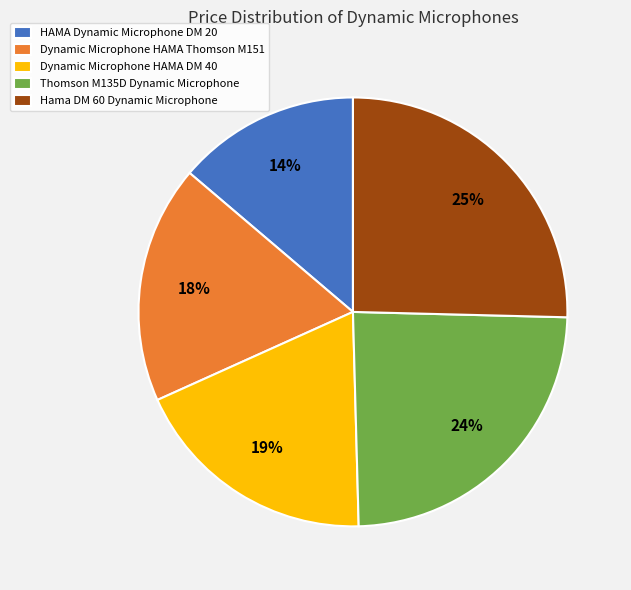

What percentage is the Dynamic Microphone HAMA Thomson M151 slice, to the nearest percent?

18%